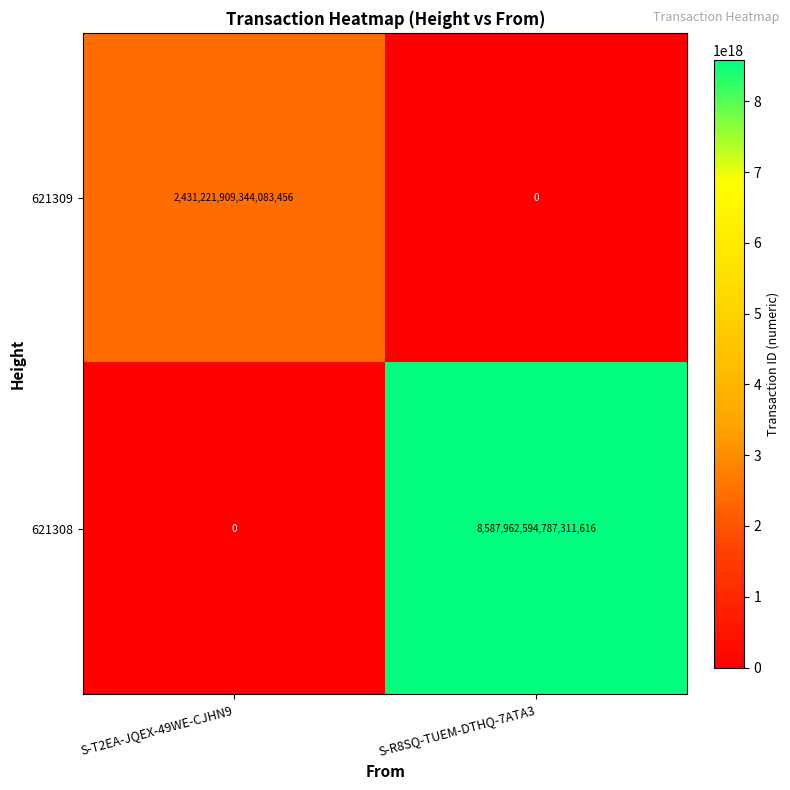

The value of 621308 at S-T2EA-JQEX-49WE-CJHN9 is 0. True or false?

True